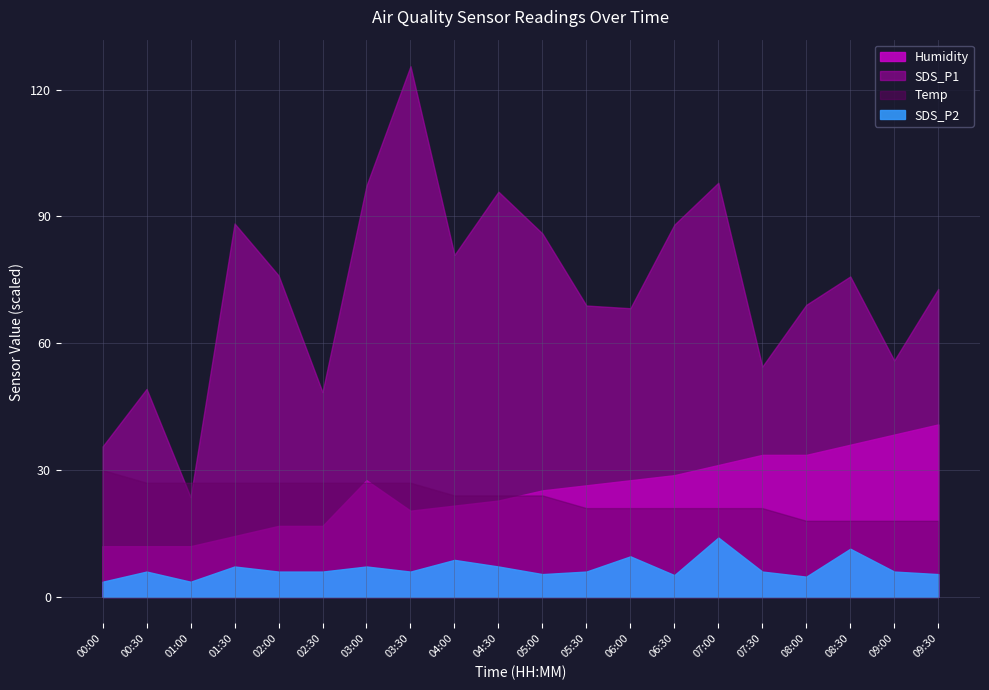

At which category does Humidity reach its first local peak?

03:00